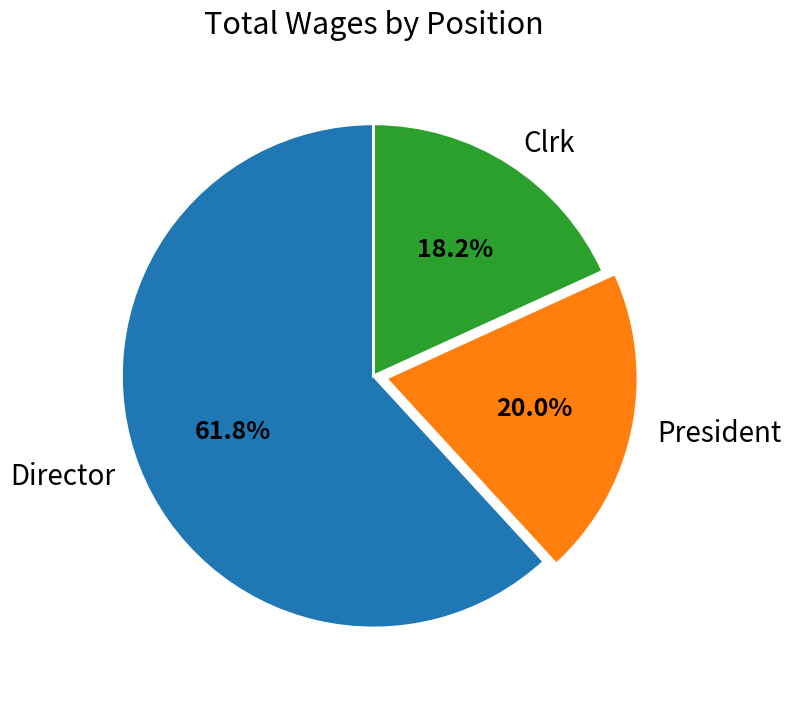

What portion of the pie excludes President?

80.0%